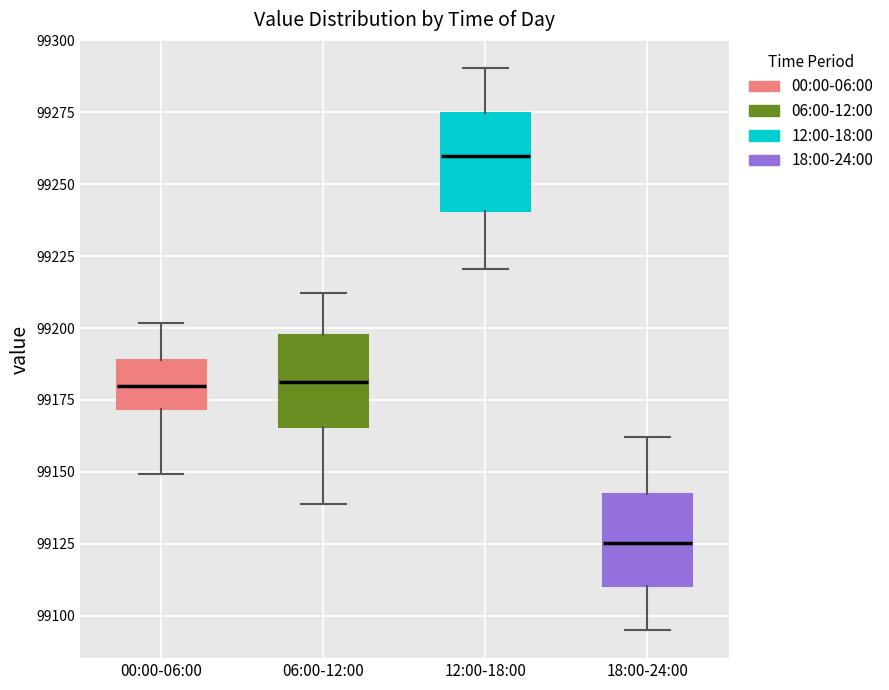

Reading left to right, read every box against the y-axis: the position of its median line, the range the box covers, and the ends of its whiskers. The values are not printed on the chart, so give them approximately, as read against the axis.

00:00-06:00: median 99180, box 99170 to 99190, whiskers 99150 to 99200
06:00-12:00: median 99180, box 99165 to 99200, whiskers 99140 to 99210
12:00-18:00: median 99260, box 99240 to 99275, whiskers 99220 to 99290
18:00-24:00: median 99125, box 99110 to 99140, whiskers 99095 to 99160